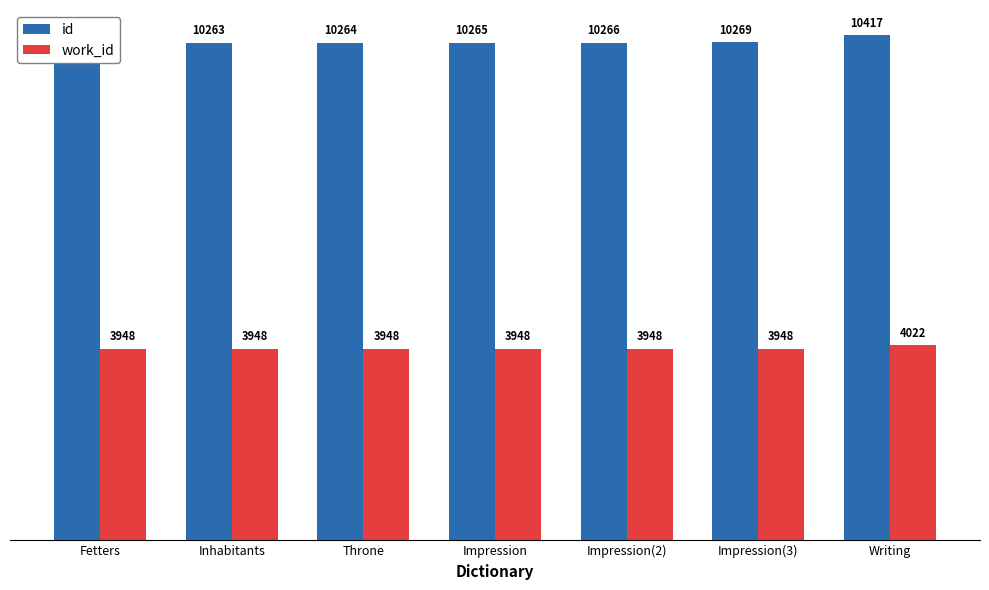

The value of work_id at Fetters is 5377. True or false?

False